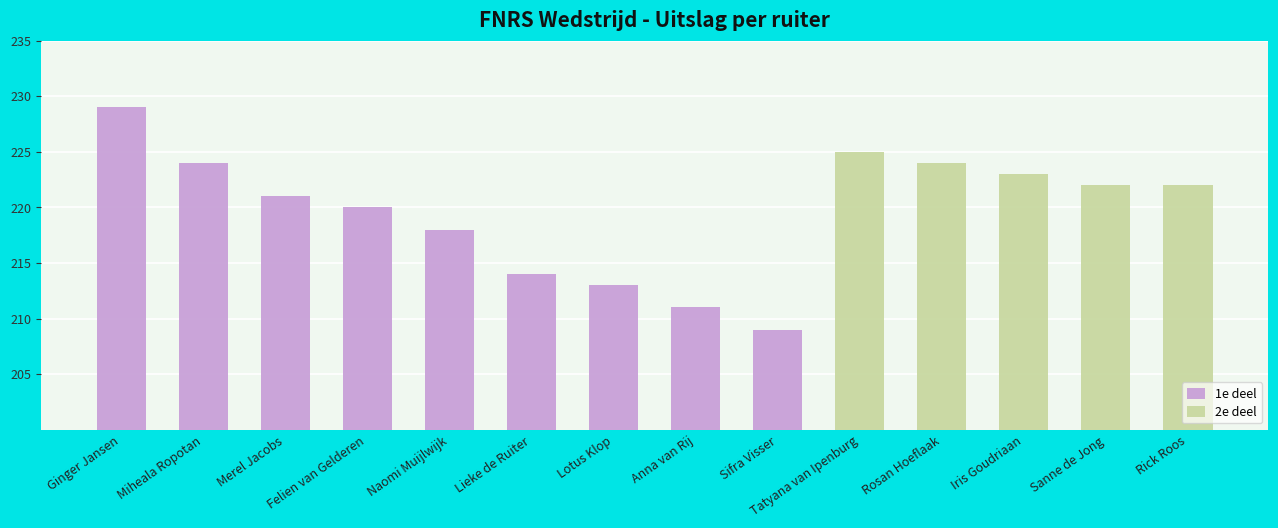

What is the label of the 9th bar from the right?

Lieke de Ruiter